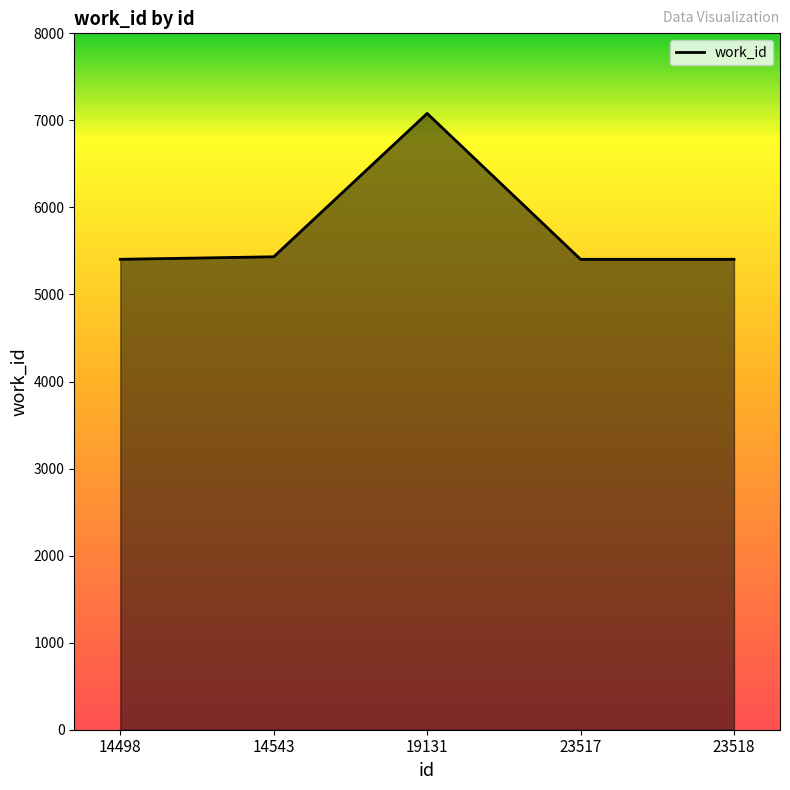

True or false: the data has more than 1 interior local peaks.

False